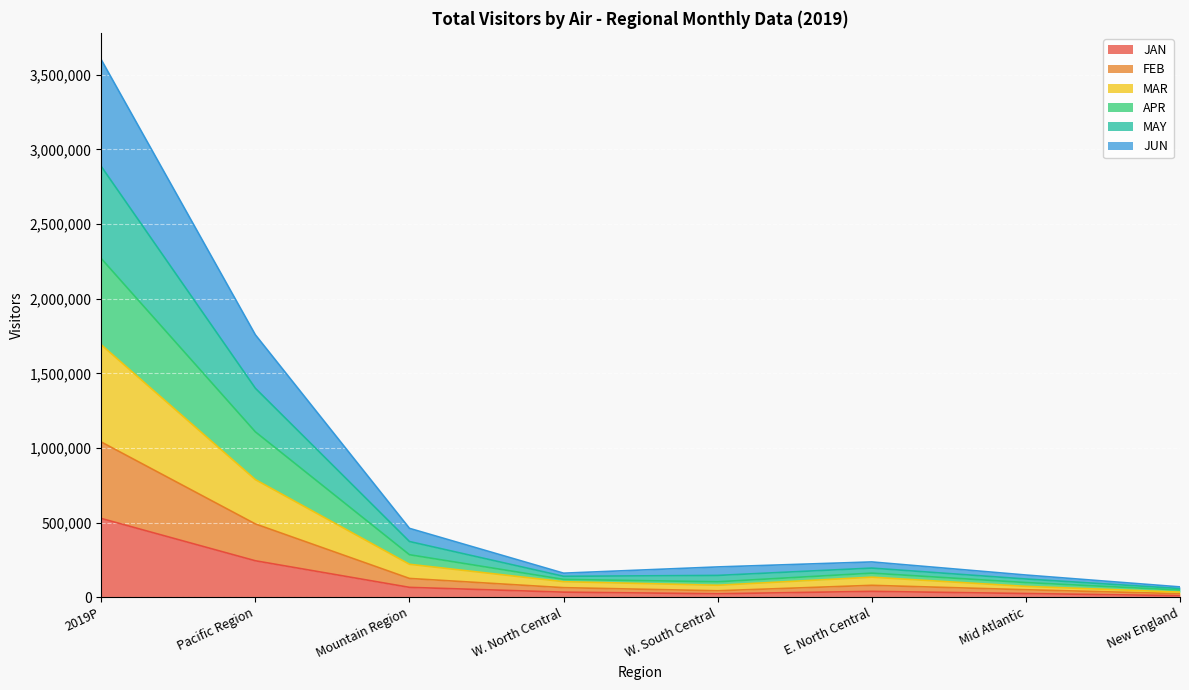

How many interior local valleys does the JUN series have?

1